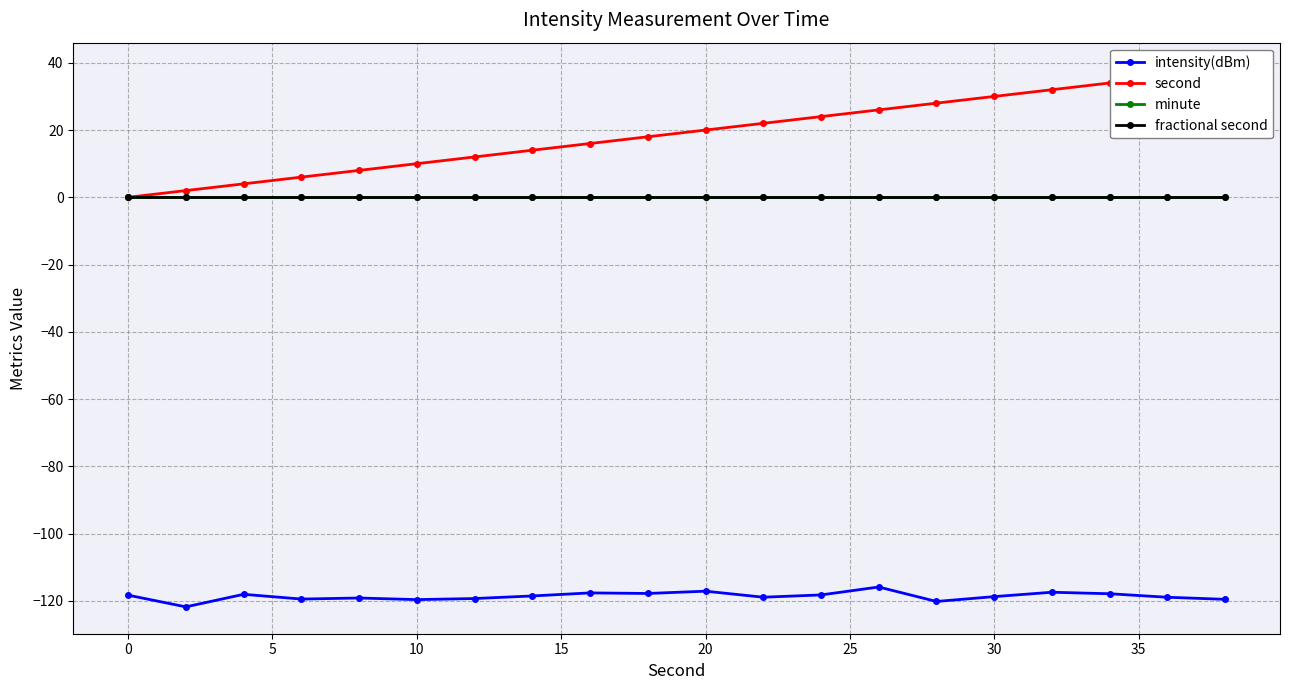

True or false: minute and intensity(dBm) cross at least once.

False